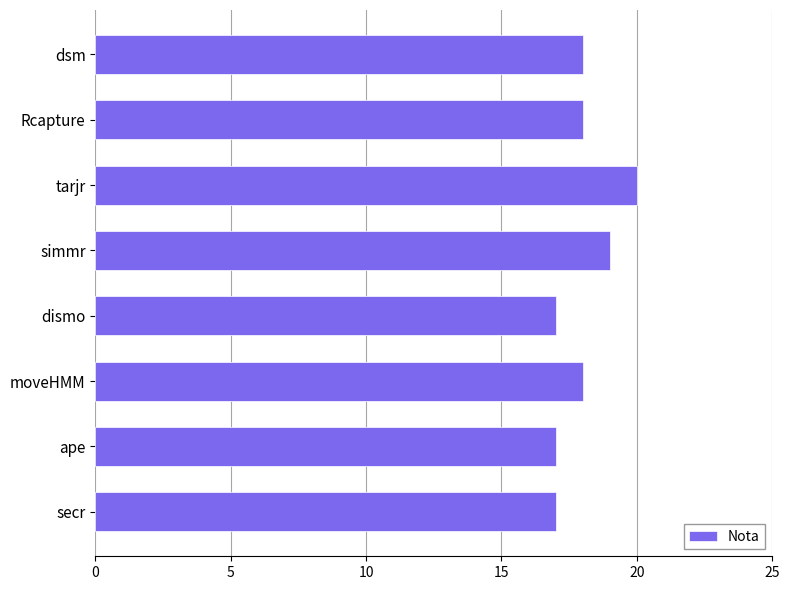

Reading top to bottom, list all the values displayed in this chart.

dsm=18	Rcapture=18	tarjr=20	simmr=19	dismo=17	moveHMM=18	ape=17	secr=17